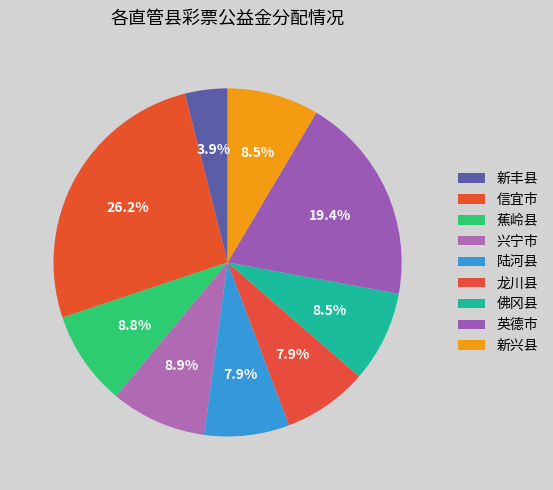

Does 龙川县 account for over 50% of the chart?

No